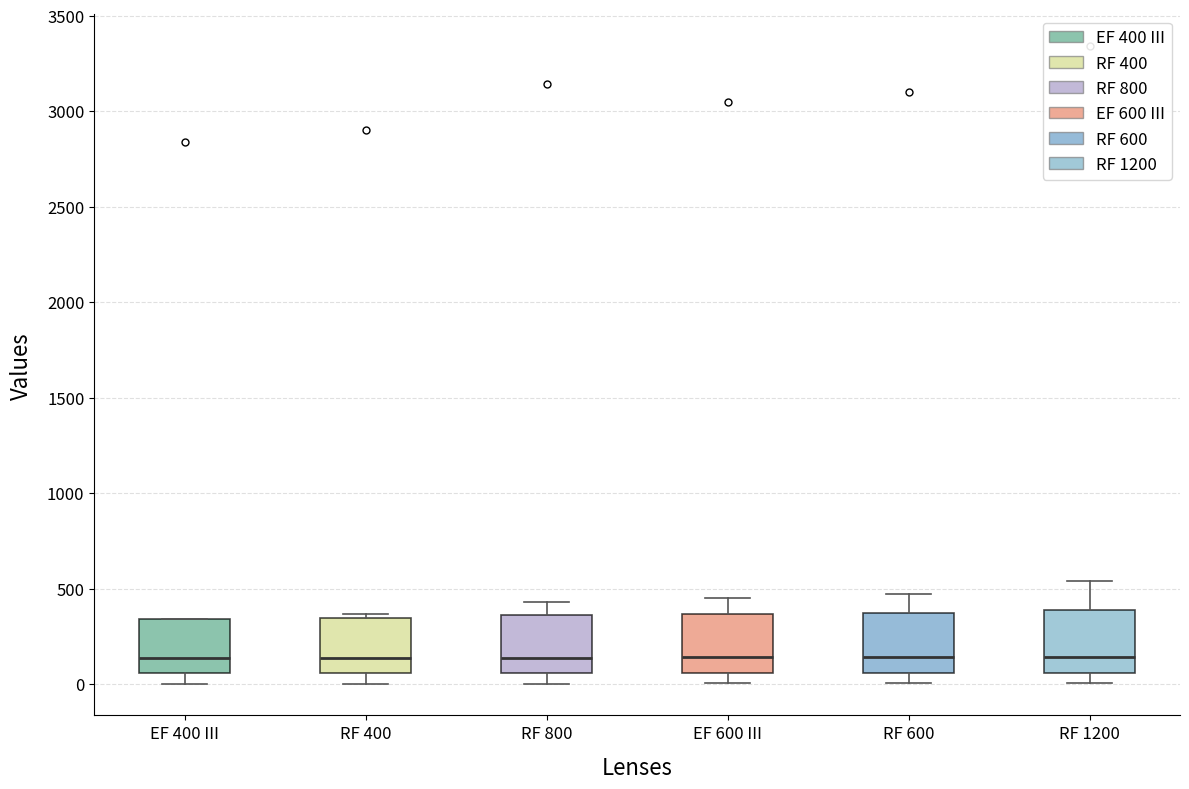

Where is the lower edge of the box for RF 600 on the y-axis? The values are not printed on the chart, so give them approximately, as read against the axis.

50